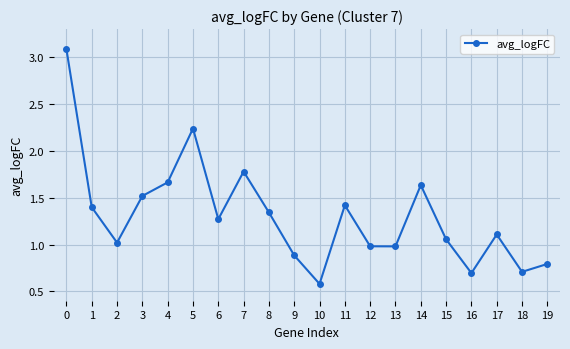

What is the value of the 8th point from the left?

1.8